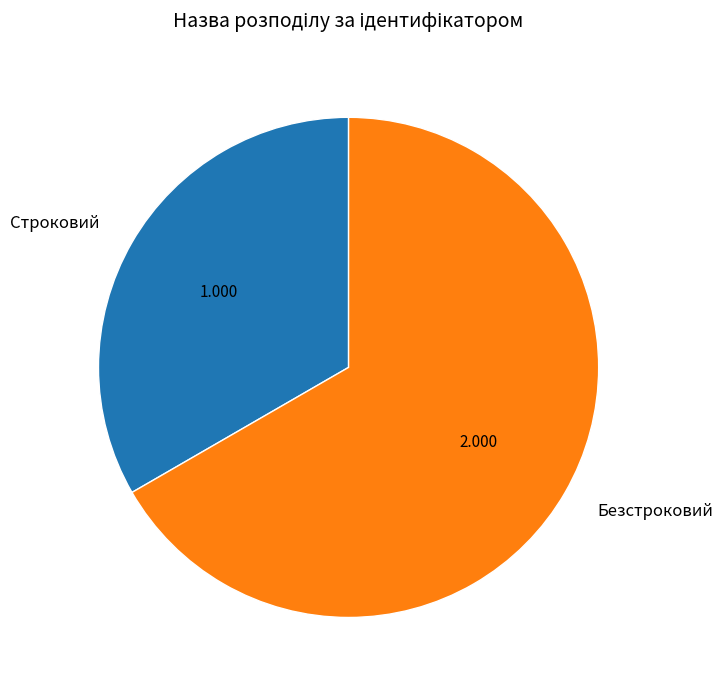

What is the smallest slice in the pie chart?

Строковий